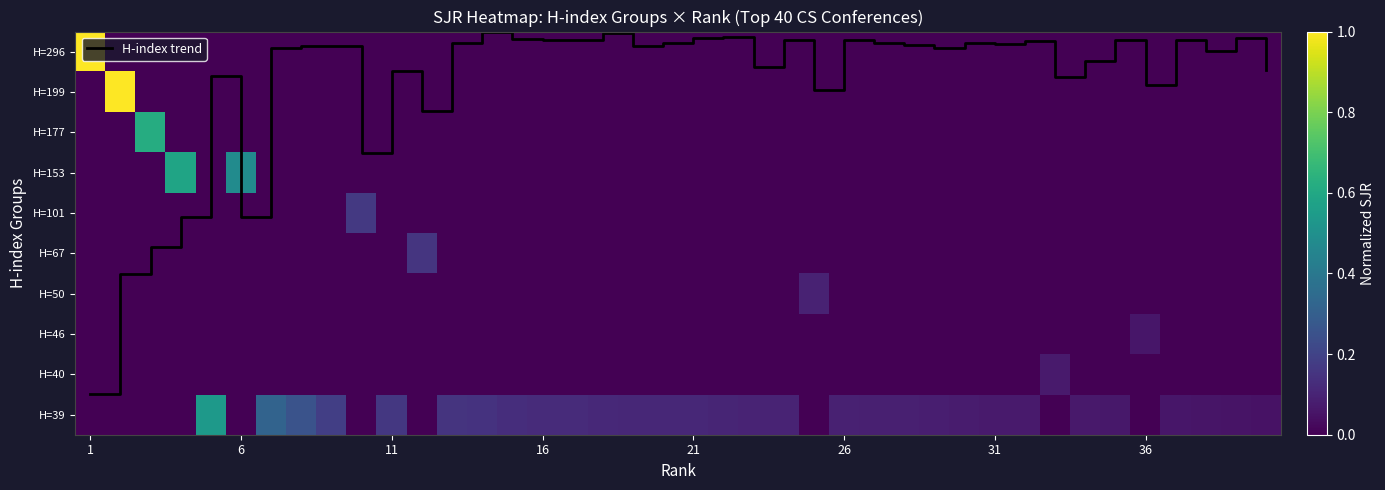

At which label is H=39 closest to 0?

1